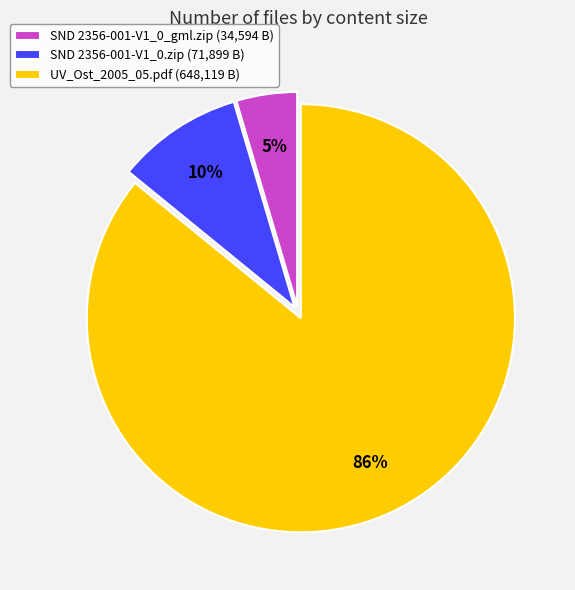

What percentage is the SND 2356-001-V1_0.zip (71,899 B) slice, to the nearest percent?

10%